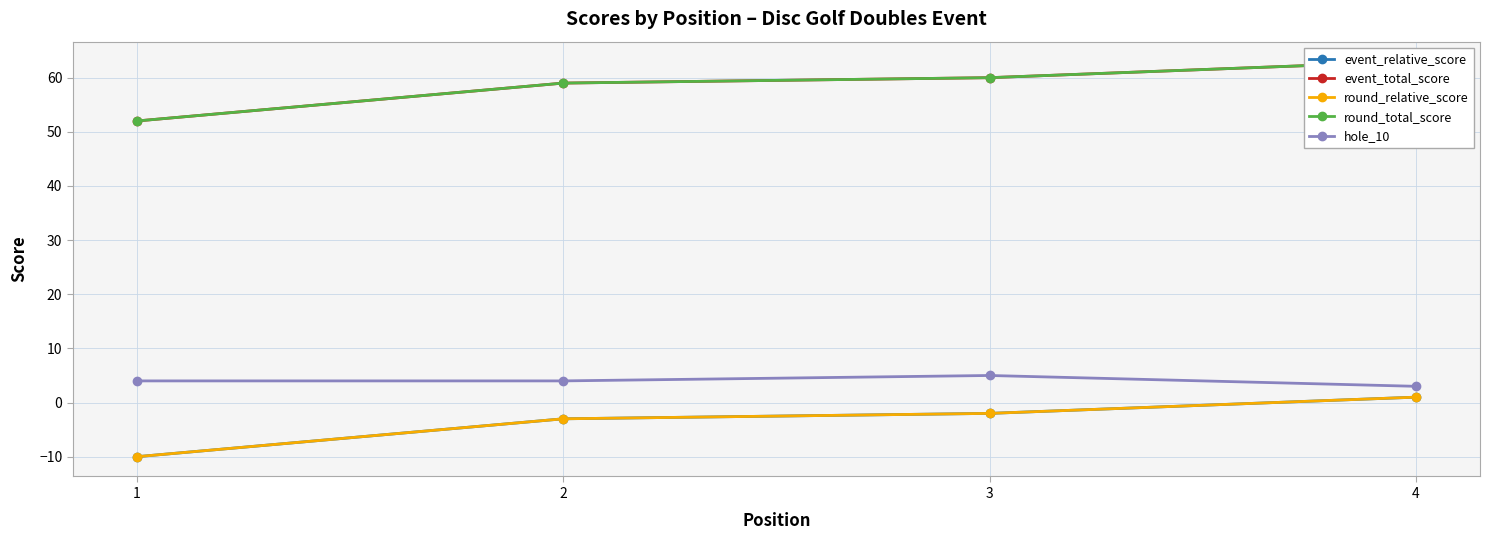

True or false: hole_10 and round_total_score intersect in this chart.

False